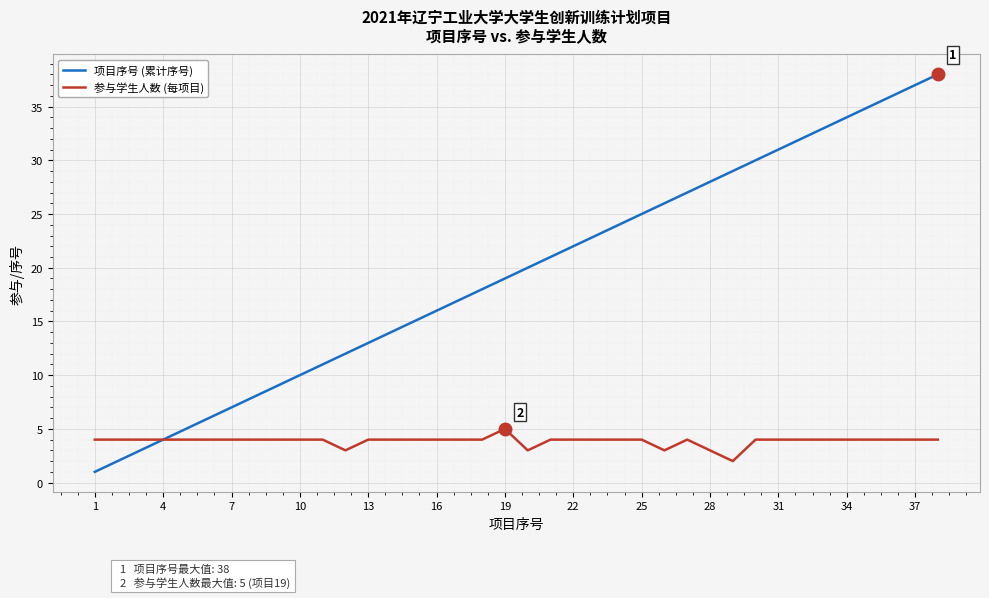

List the series in order of their peak value, lowest first.

参与学生人数 (每项目), 项目序号 (累计序号)